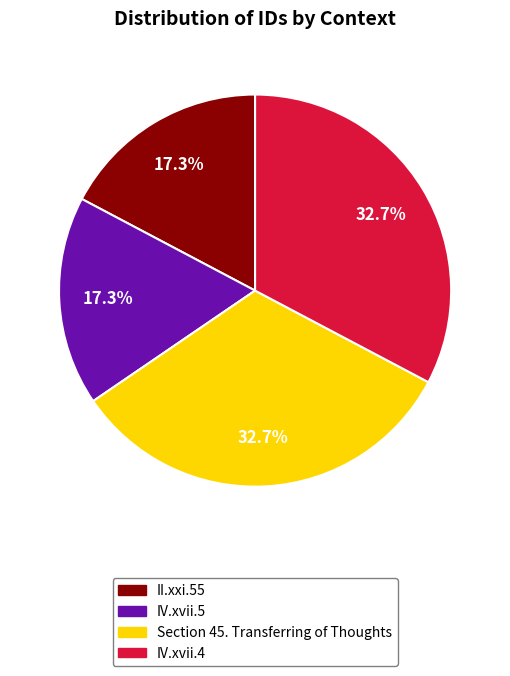

To the nearest percent, what is the difference between the IV.xvii.4 and IV.xvii.5 slice percentages?

15%